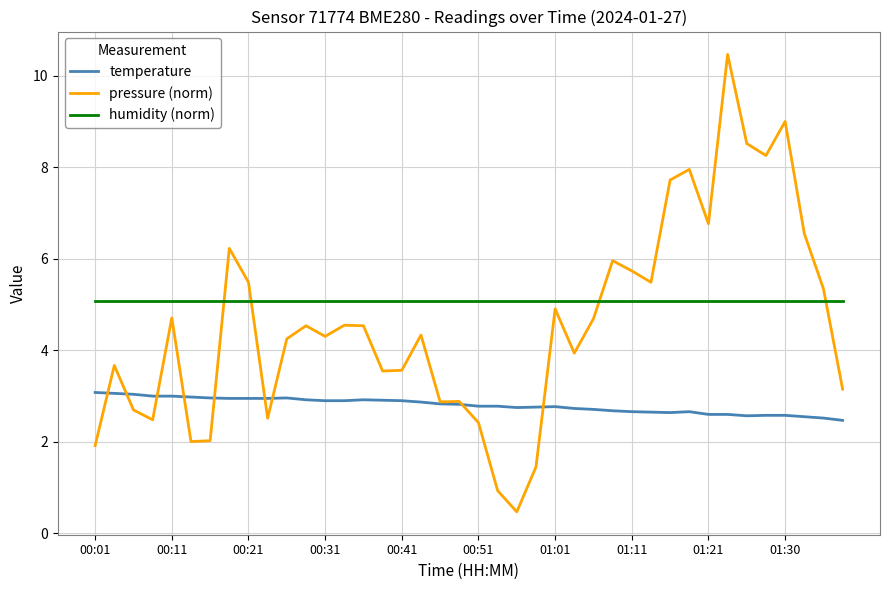

What is the sum of all humidity (norm) values?

203.2